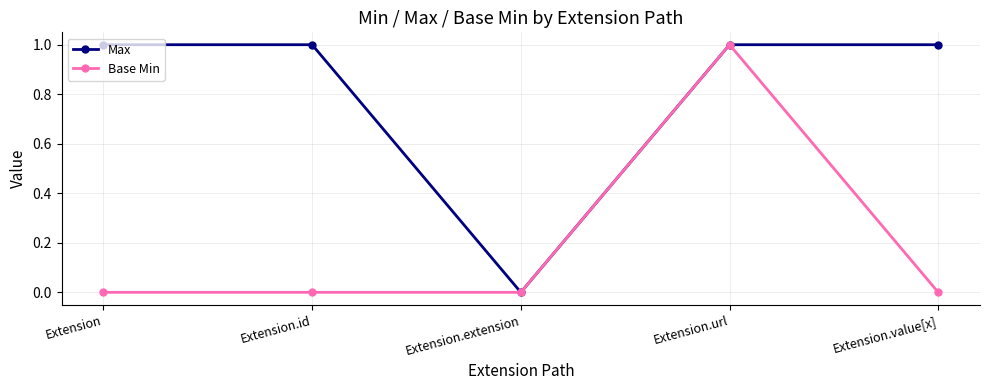

The Base Min series shows 1 at Extension.url. True or false?

True